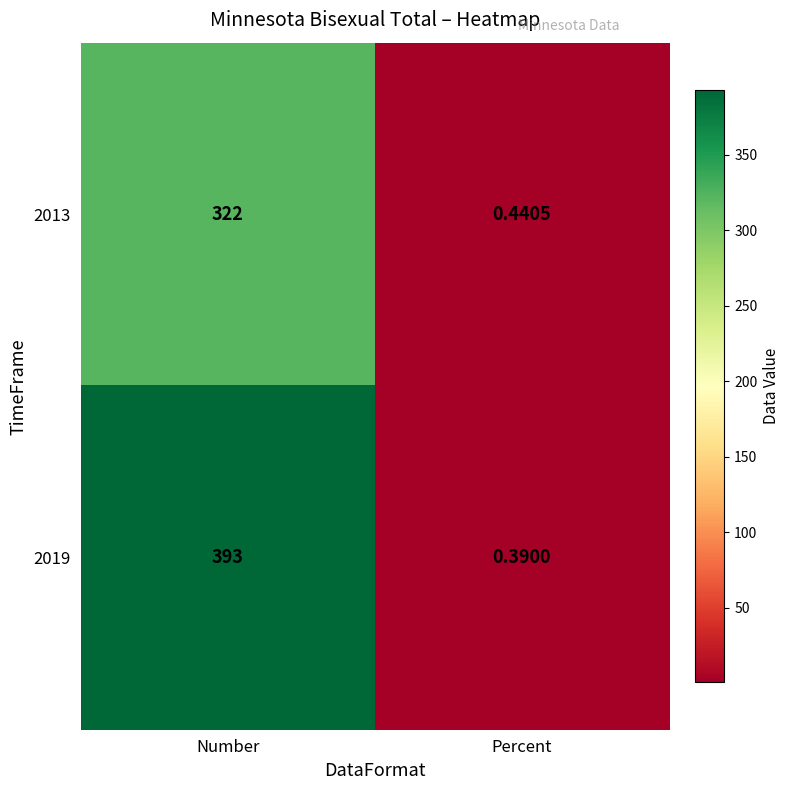

What is the total value across all series at Number?

715.0